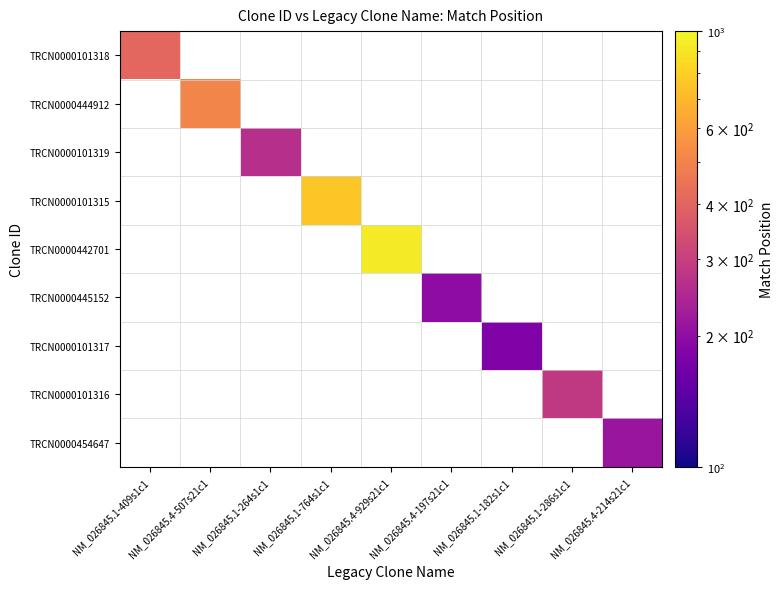

Which has a higher value, NM_026845.4-197s21c1 or NM_026845.1-764s1c1?

NM_026845.1-764s1c1